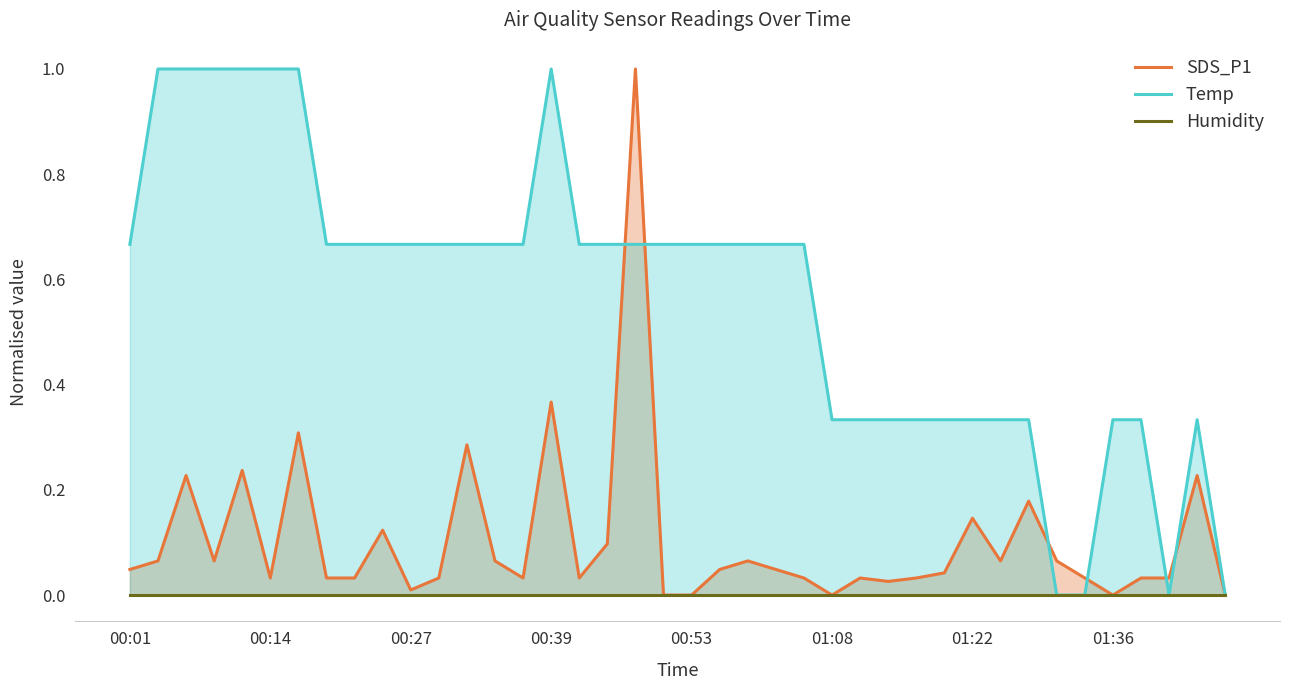

The value of Temp at 01:08 is 0.3. True or false?

True